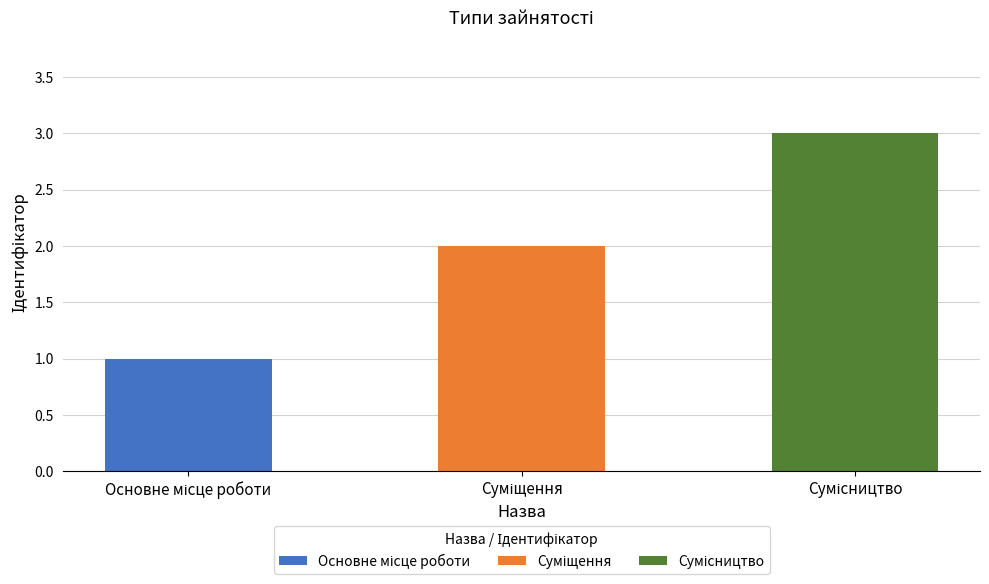

What is the change in value from Основне місце роботи to Сумісництво?

+2